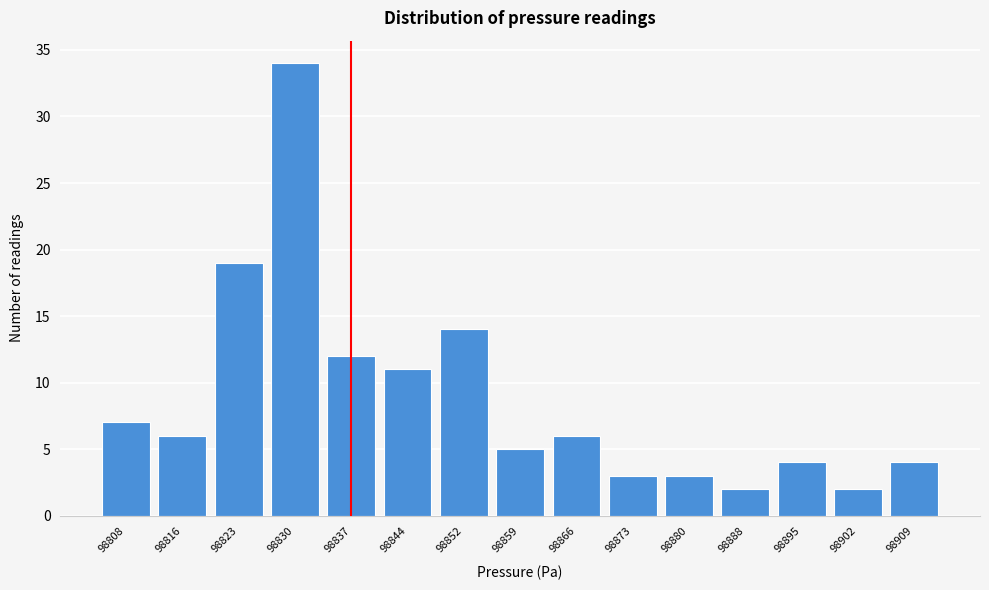

Reading right to left, list all the values displayed in this chart.

4	2	4	2	3	3	6	5	14	11	12	34	19	6	7